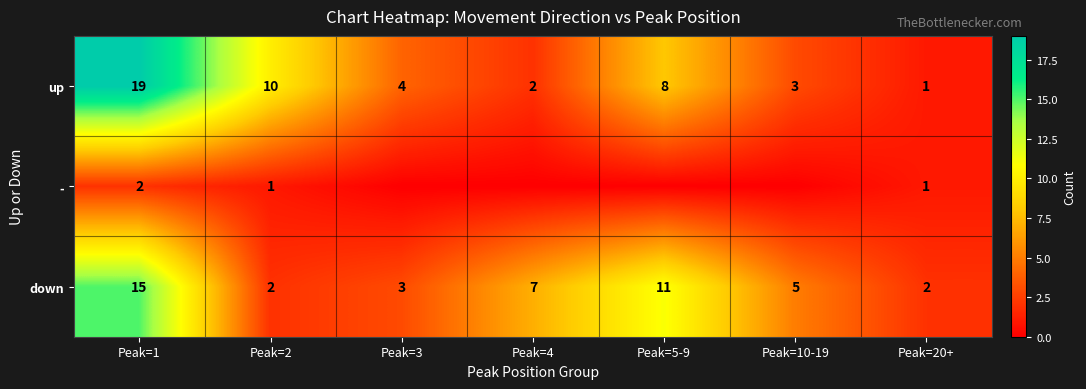

Which series changed the most between Peak=2 and Peak=20+?

up